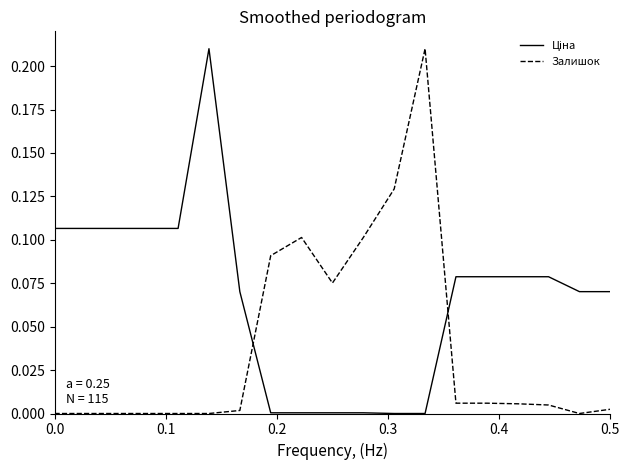

In Залишок, how many points are higher than both neighbors (excluding endpoints)?

2